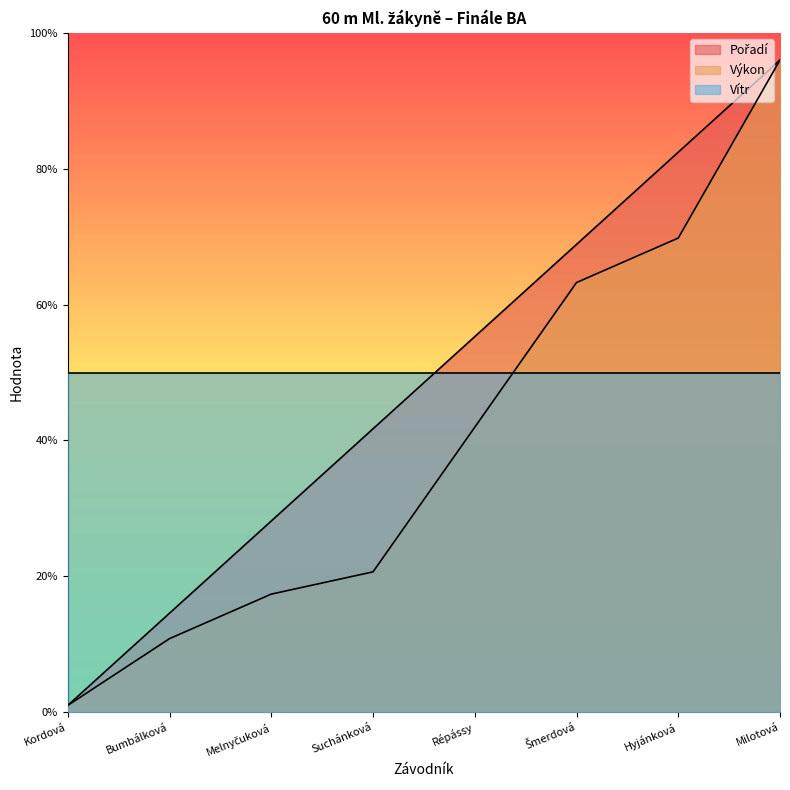

How many categories are shown in the chart?

8